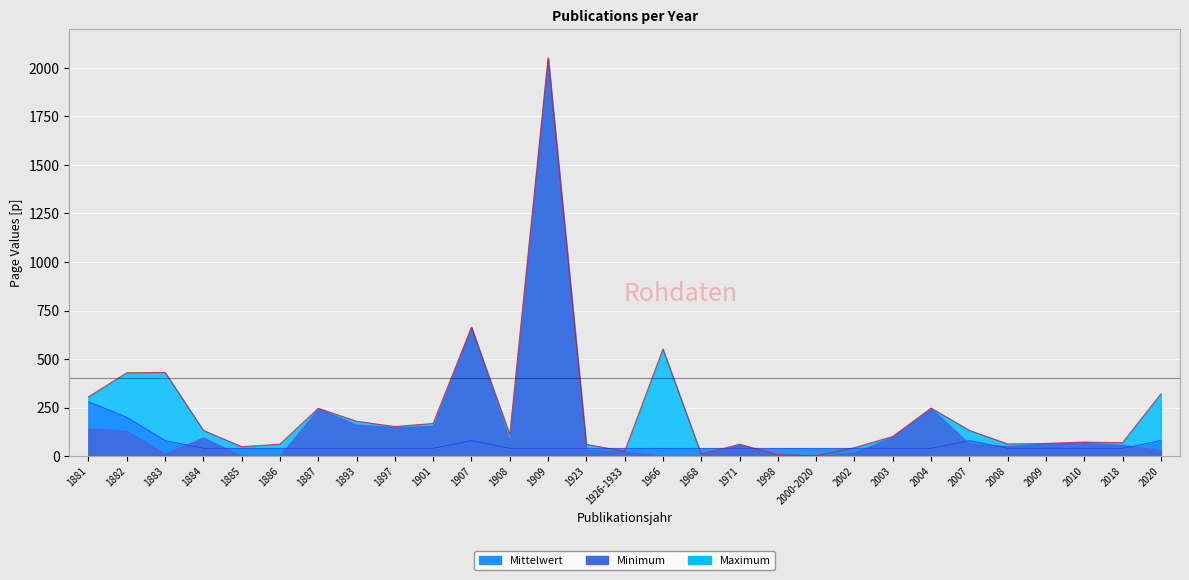

What position from the right is 2007?

6